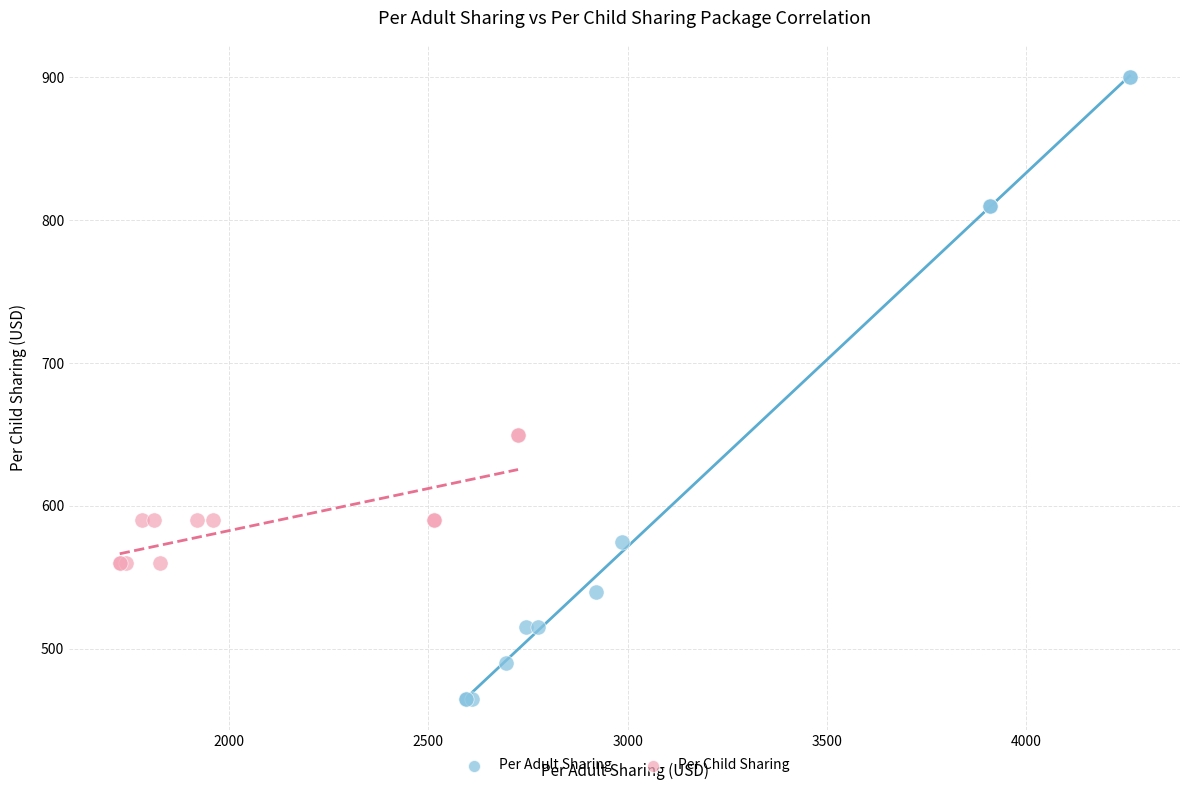

Which series reaches the minimum Y coordinate?

Per Adult Sharing